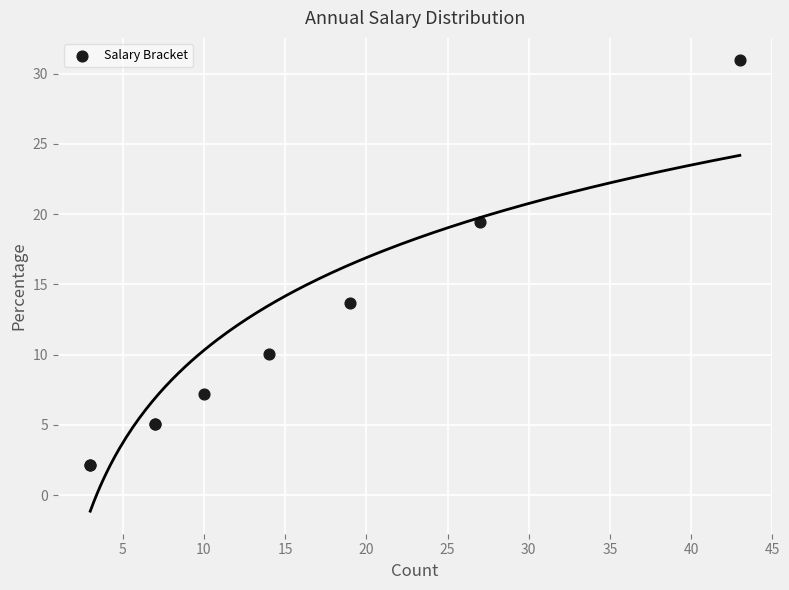

What Y value in the scatter plot is closest to 16?

13.7